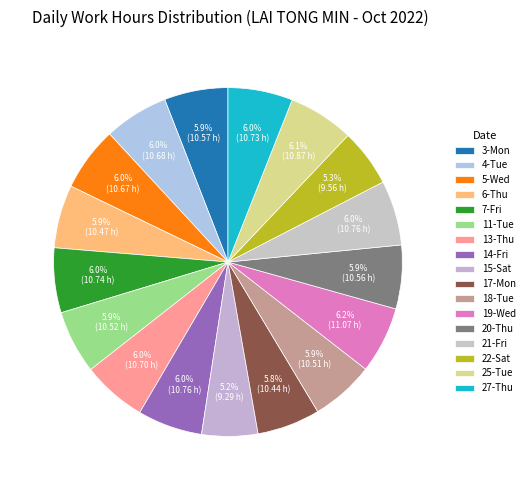

The 27-Thu slice represents 1% of the pie. True or false?

False